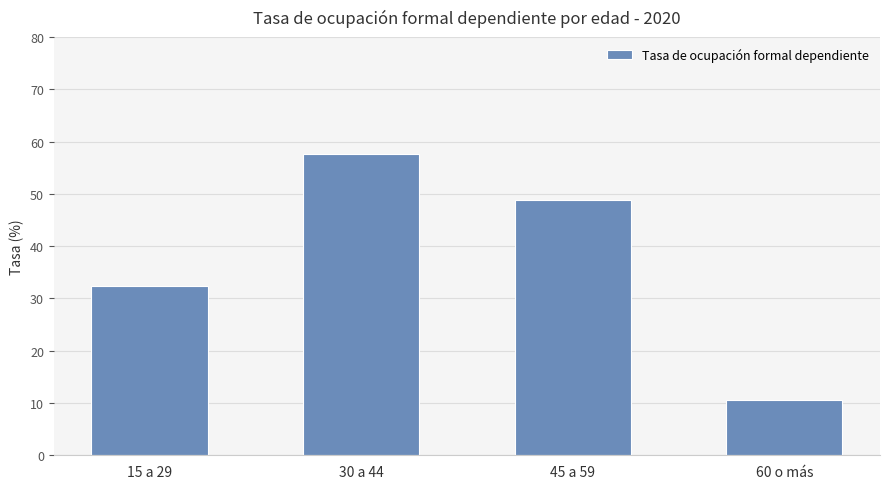

Reading left to right, list all the values displayed in this chart.

32.3	57.6	48.7	10.6